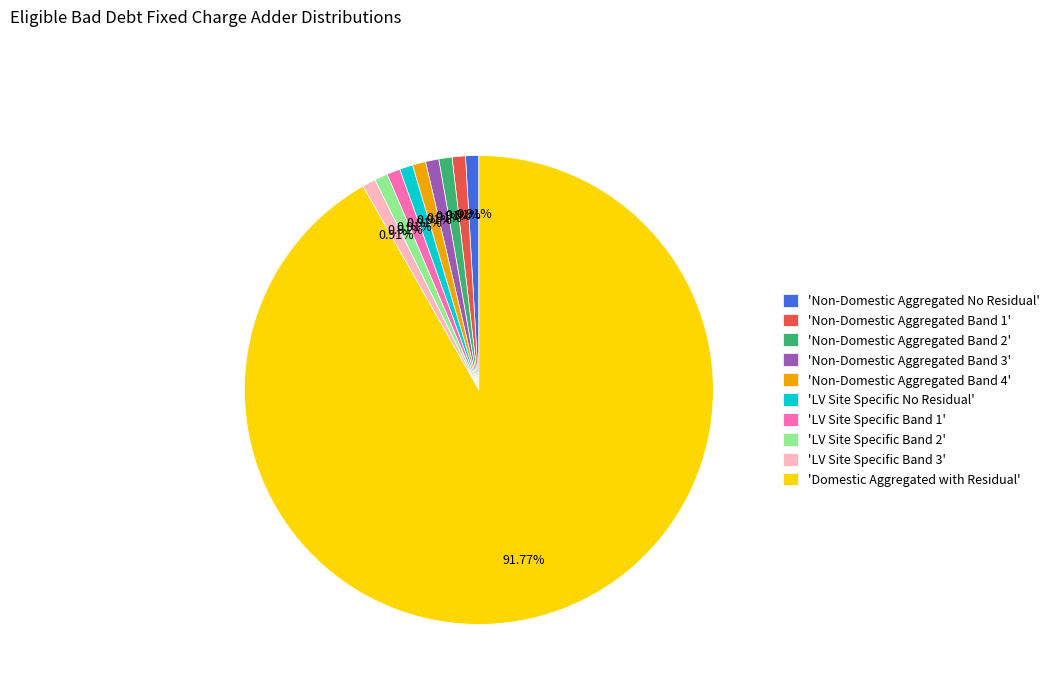

Do 'LV Site Specific Band 2' and 'LV Site Specific Band 1' together represent more than half of the pie?

No